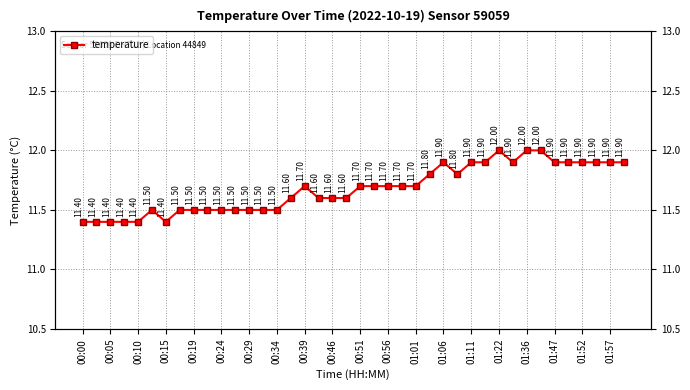

True or false: there are more than 1 points higher than both neighbors.

True